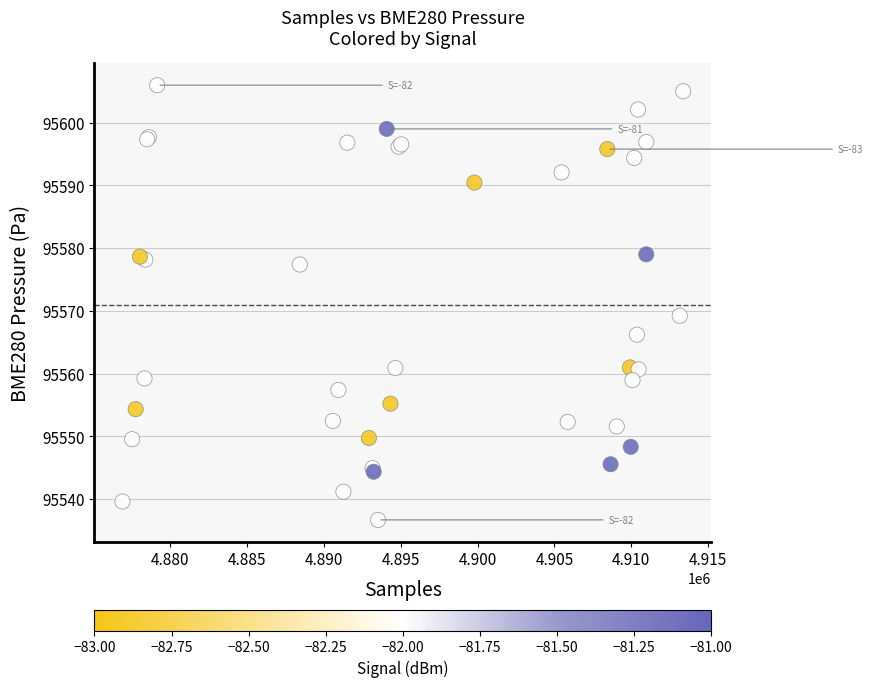

What Y value in the scatter plot is closest to 95571?

95569.2